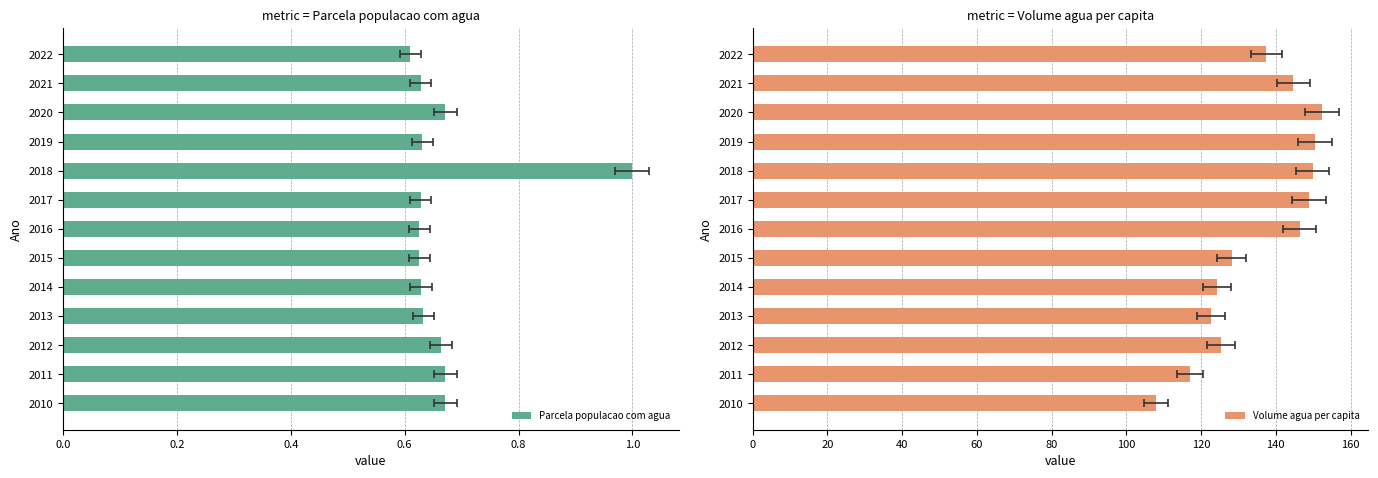

Does the chart contain any negative values?

No